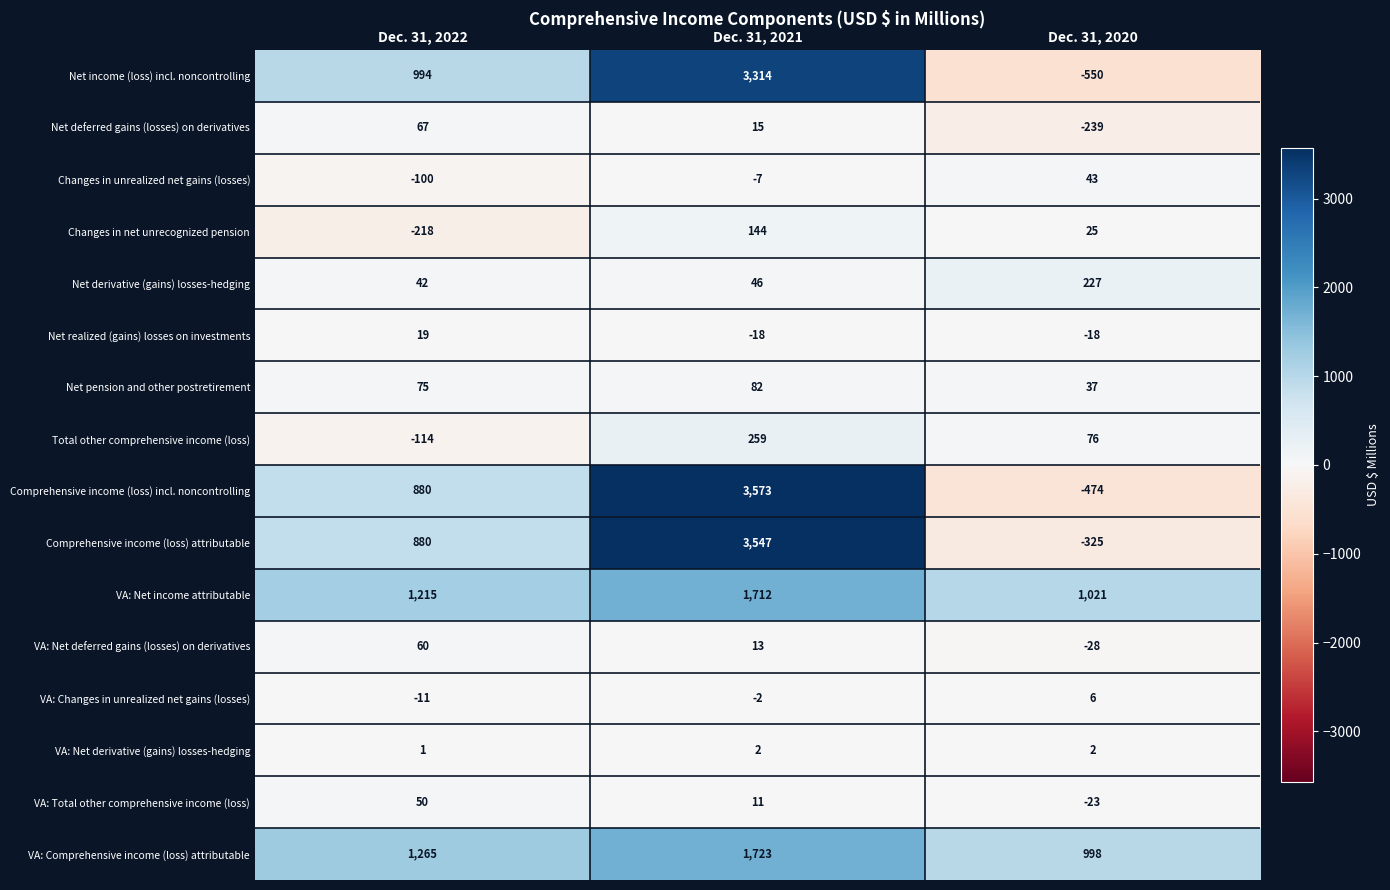

True or false: VA: Comprehensive income (loss) attributable has a value of 2182 at Dec. 31, 2022.

False